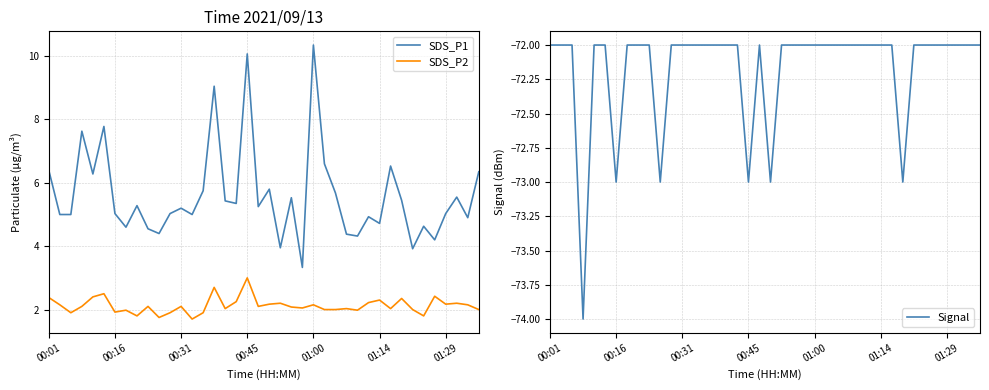

What is the minimum value for SDS_P1?

3.3